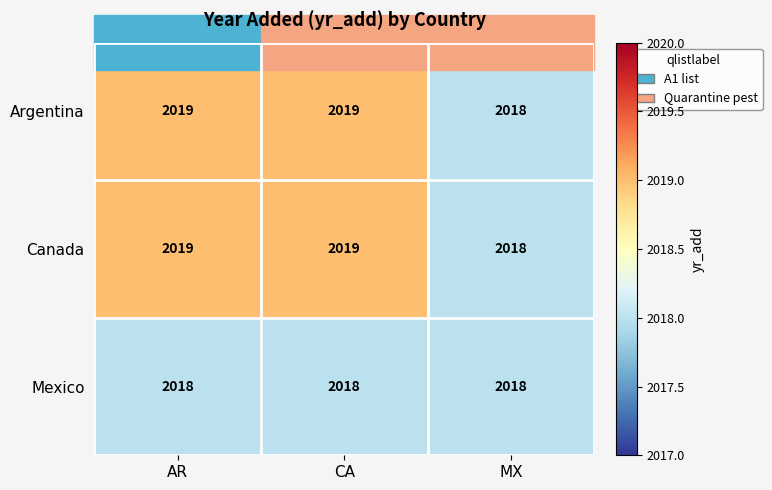

What is the lowest value of the Canada series?

2018